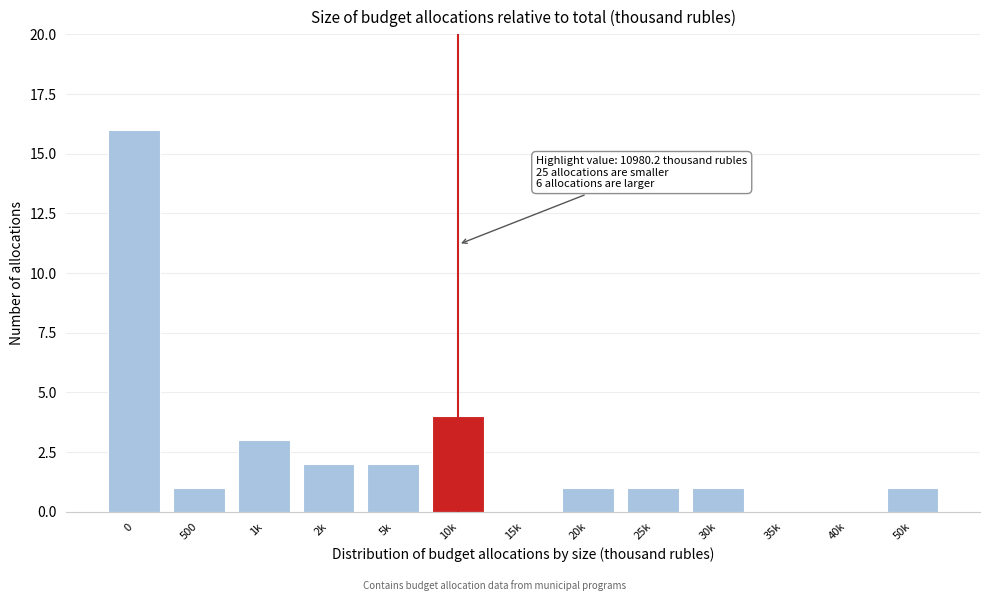

Reading left to right, what are all the values shown in this chart?

0=16	500=1	1k=3	2k=2	5k=2	10k=4	15k=0	20k=1	25k=1	30k=1	35k=0	40k=0	50k=1